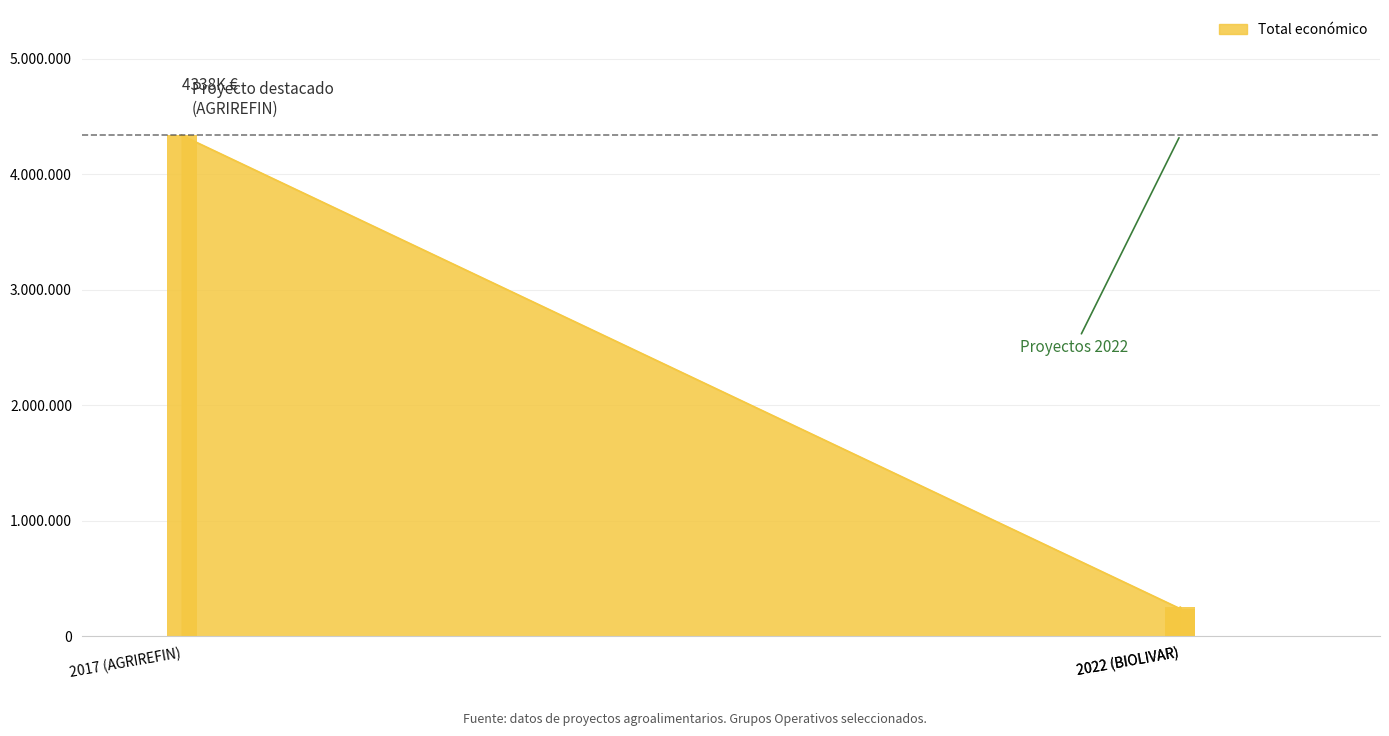

The value at 2017 (AGRIREFIN) is 4337624. True or false?

True